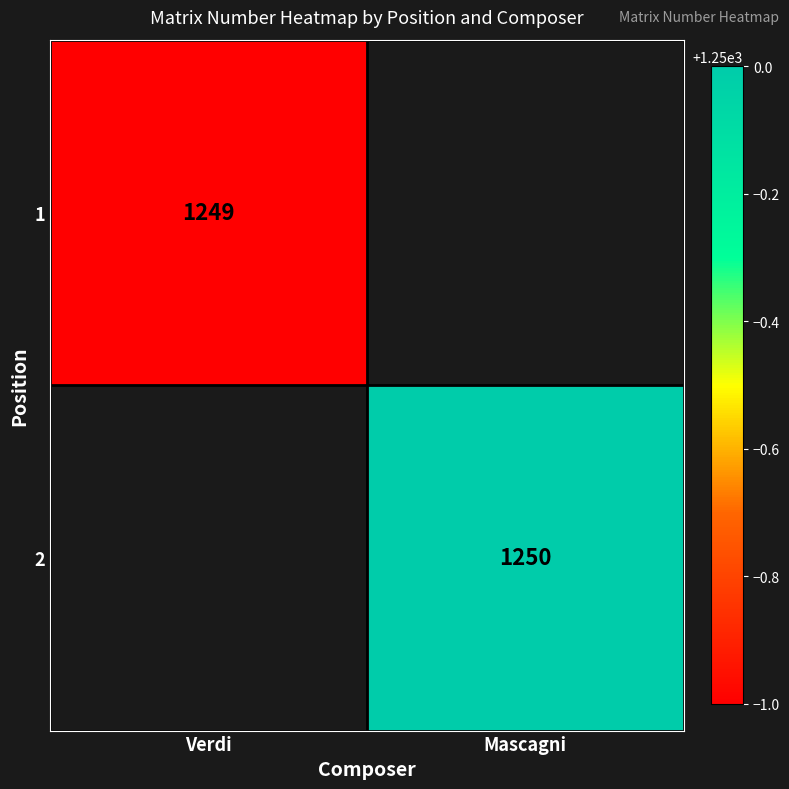

The 2 series shows 336 at Mascagni. True or false?

False